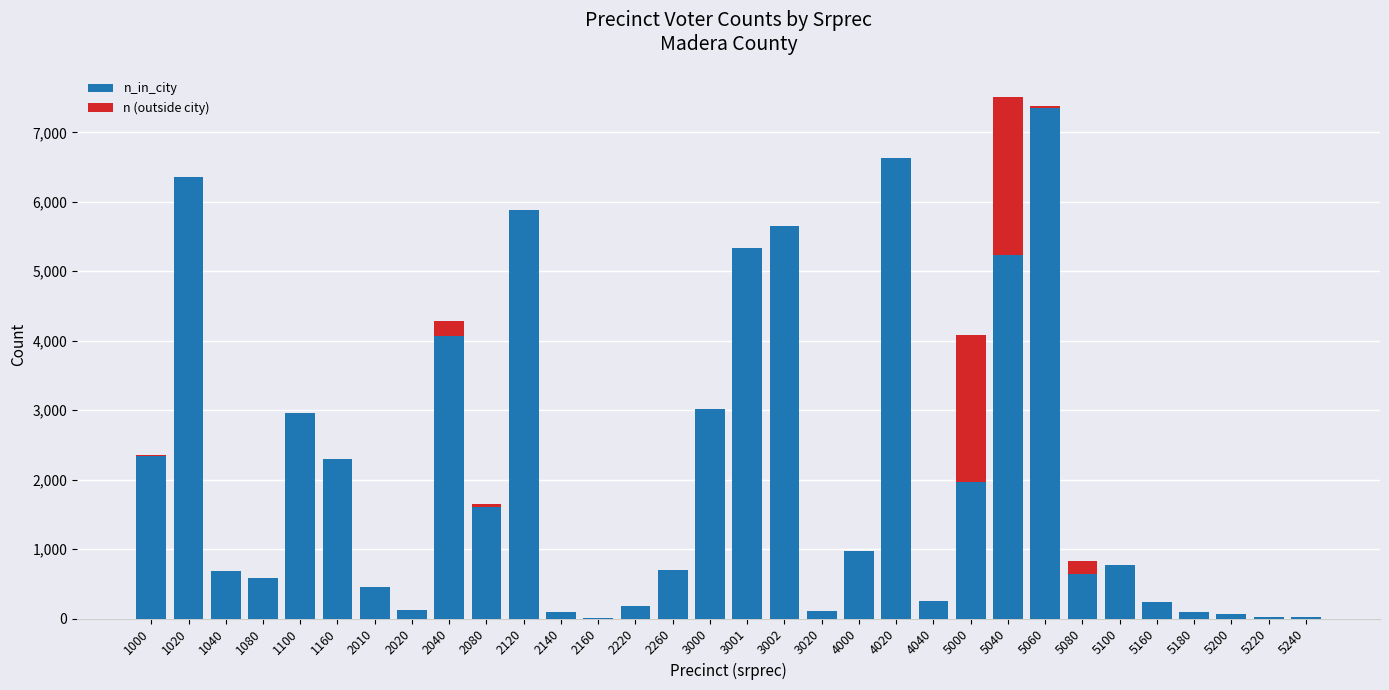

Is it true that n_in_city equals 4071 at 2040?

True